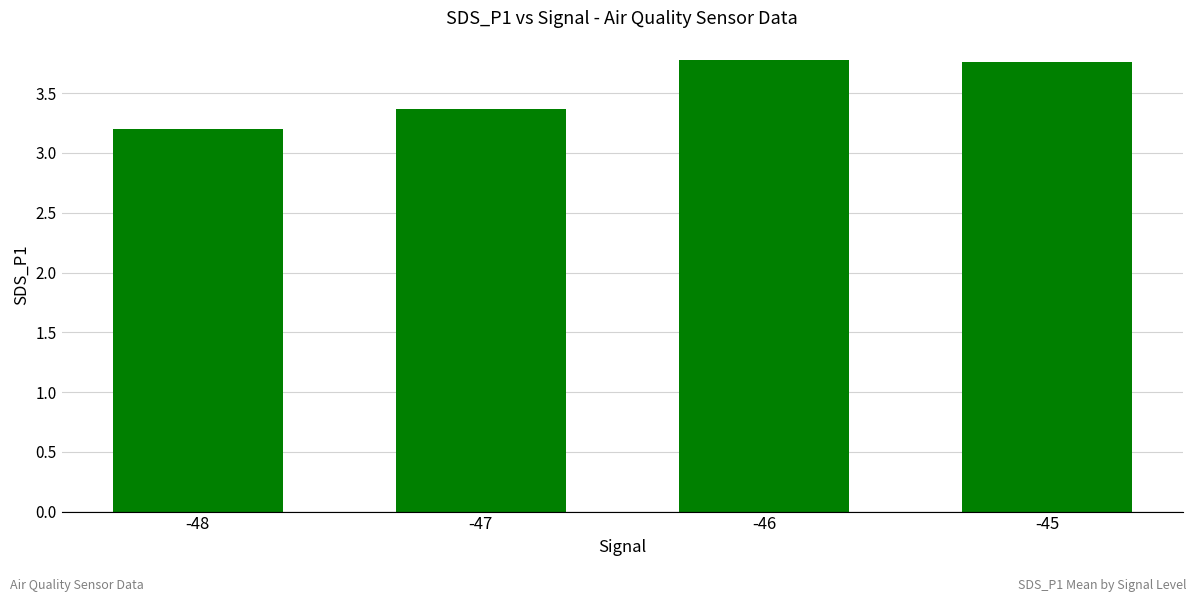

Where is the data nearest to the value 3?

-48